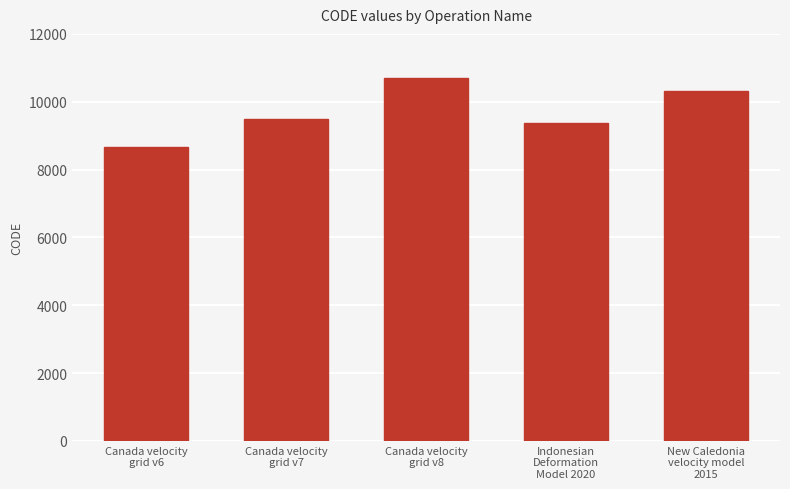

Between Canada velocity
grid v6 and Canada velocity
grid v8, which is larger?

Canada velocity
grid v8